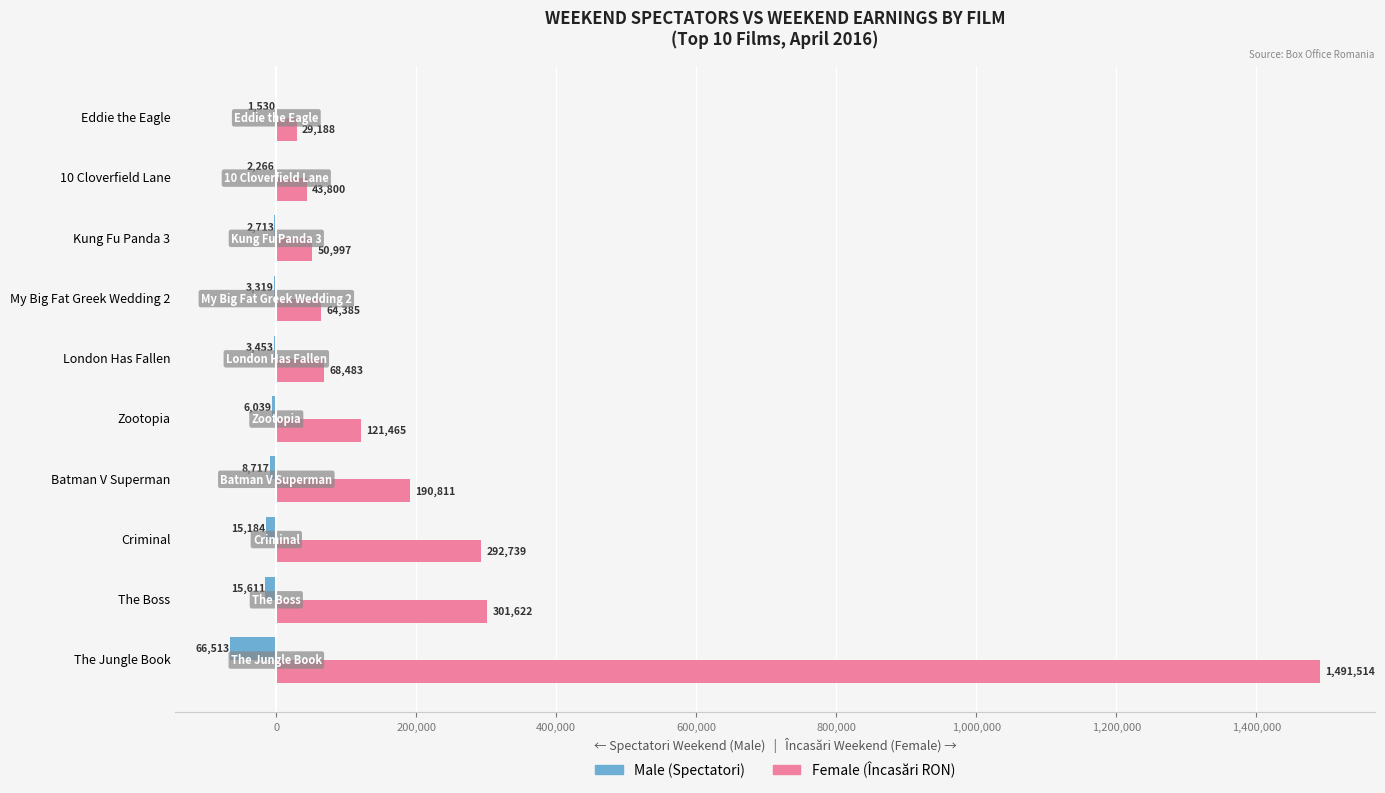

What is the total value across all series at 10 Cloverfield Lane?

41534